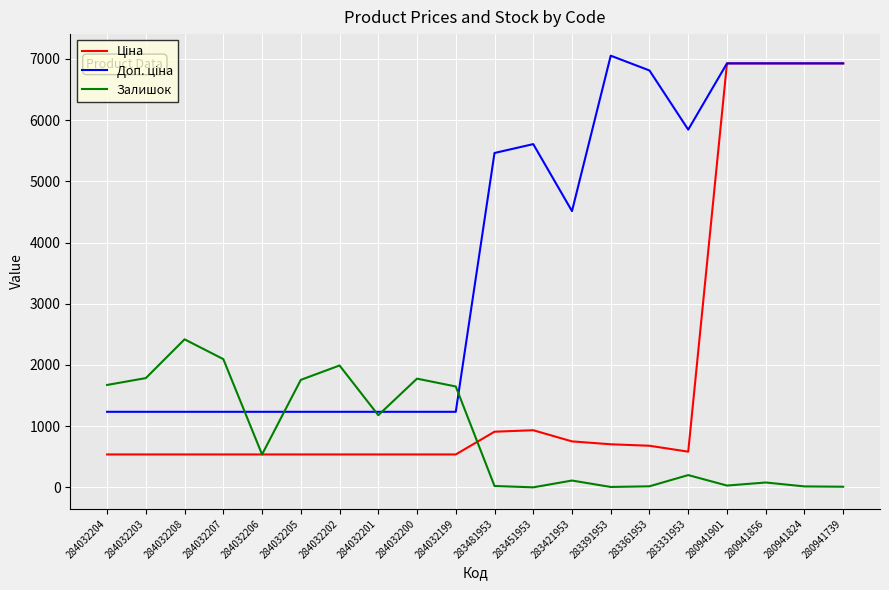

What is the total value across all series at 284032202?

3766.4